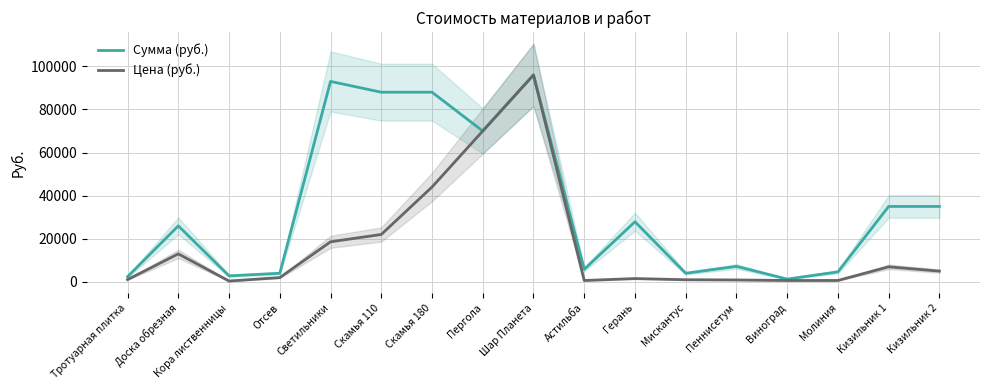

What position from the right is Тротуарная плитка?

17